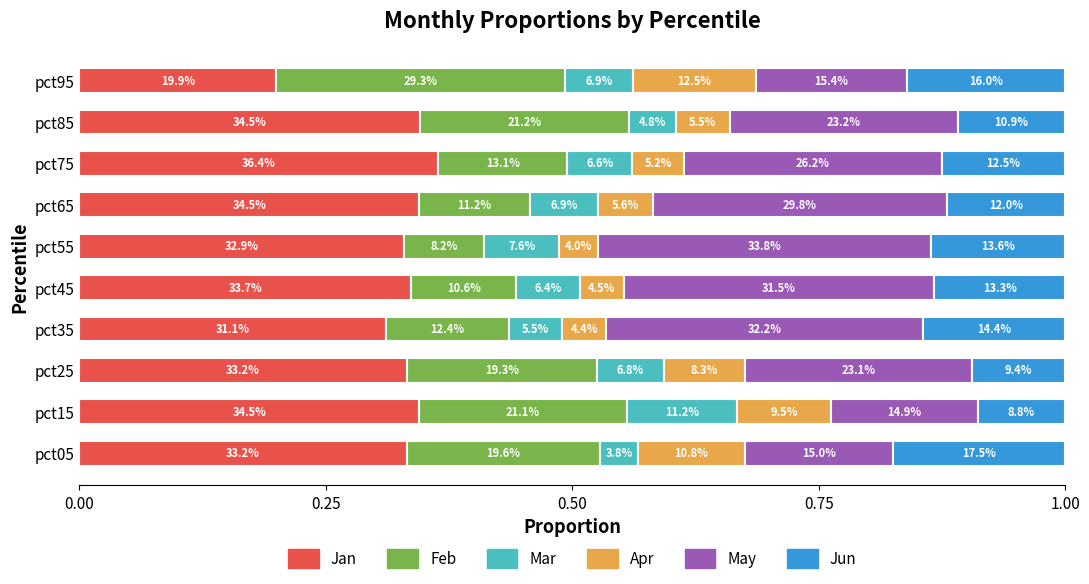

Which series has the widest spread of values?

Feb